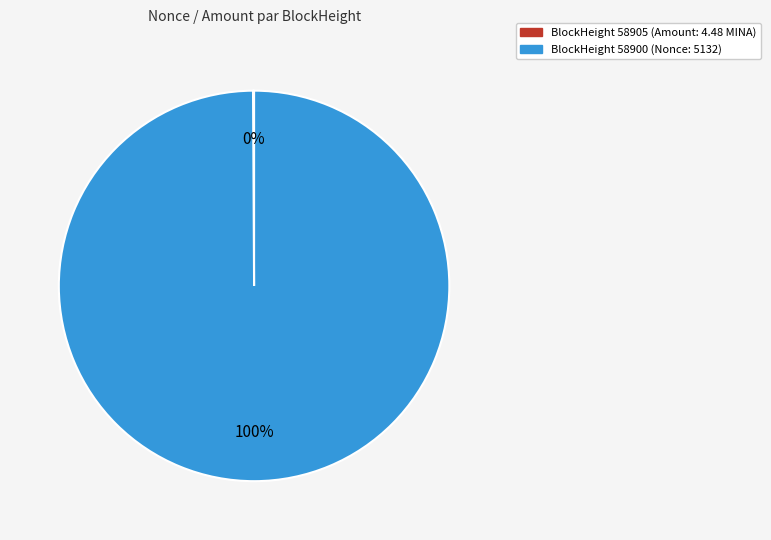

To the nearest percent, what is the difference between the largest and smallest slice percentages?

100%